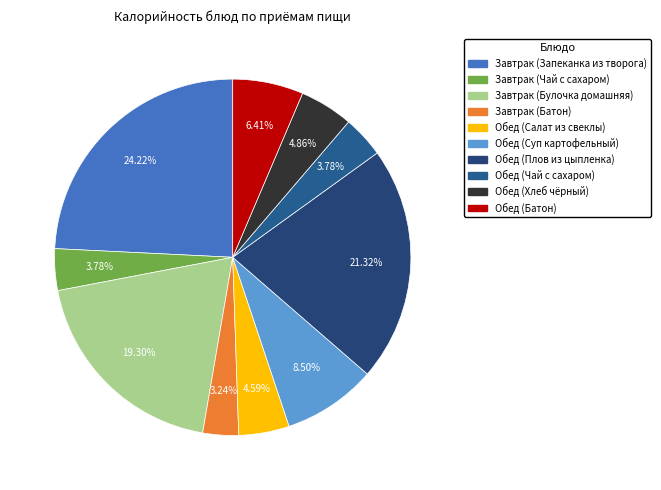

How many segments does this pie chart have?

10